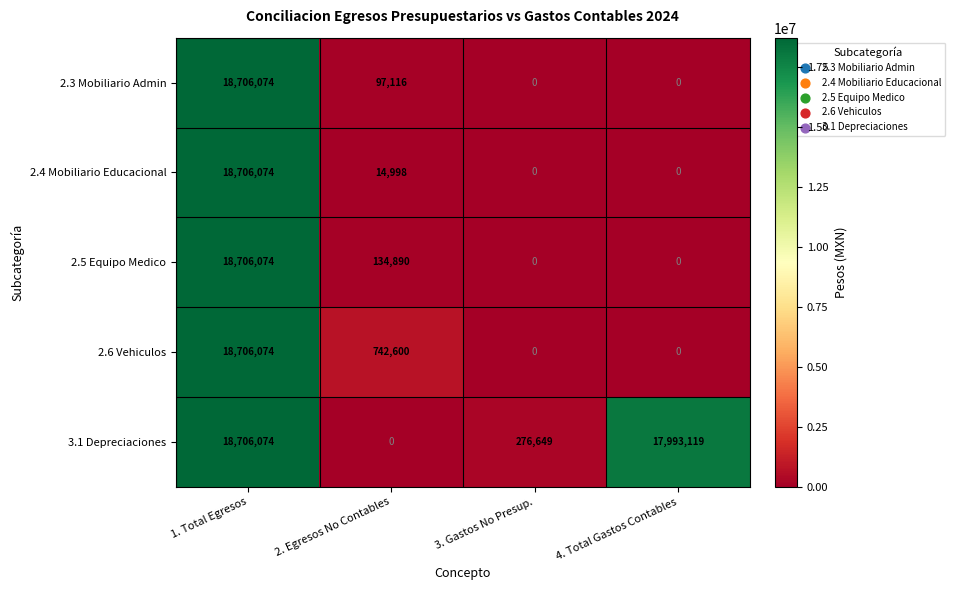

At which category is the sum across all series the highest?

1. Total Egresos